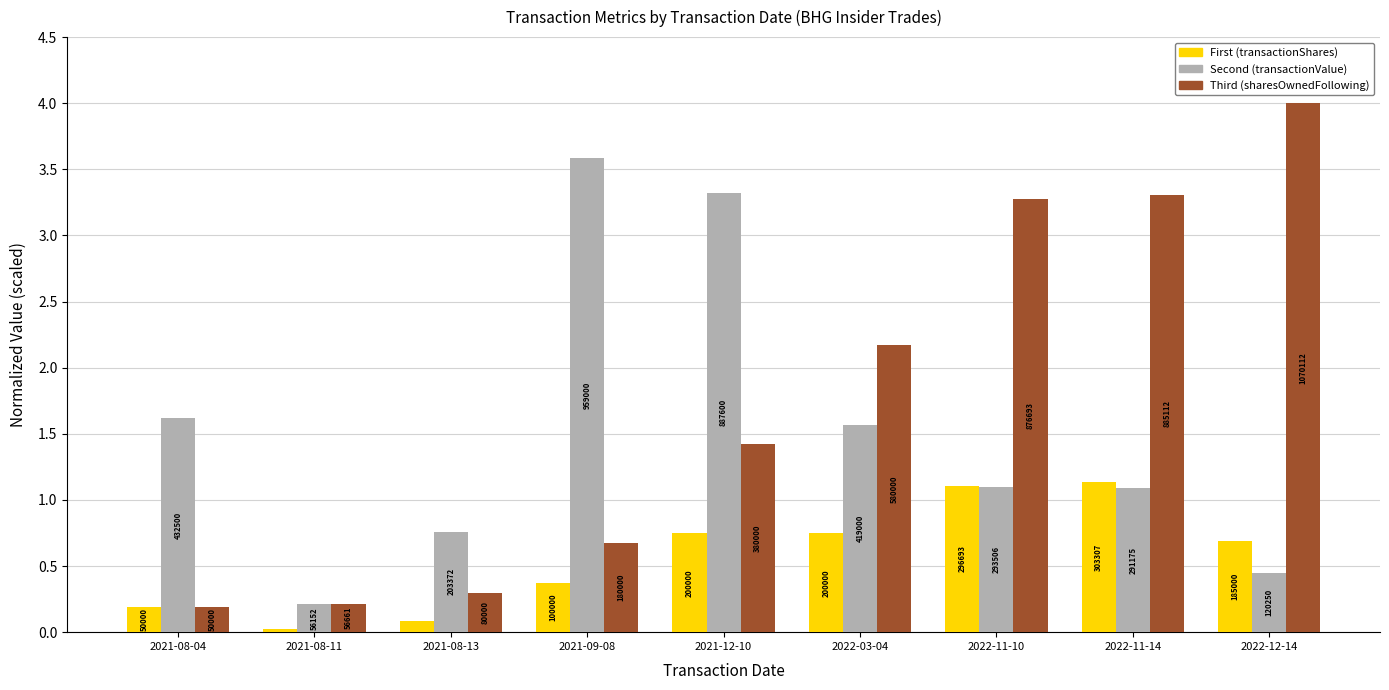

How many groups of bars are there?

9